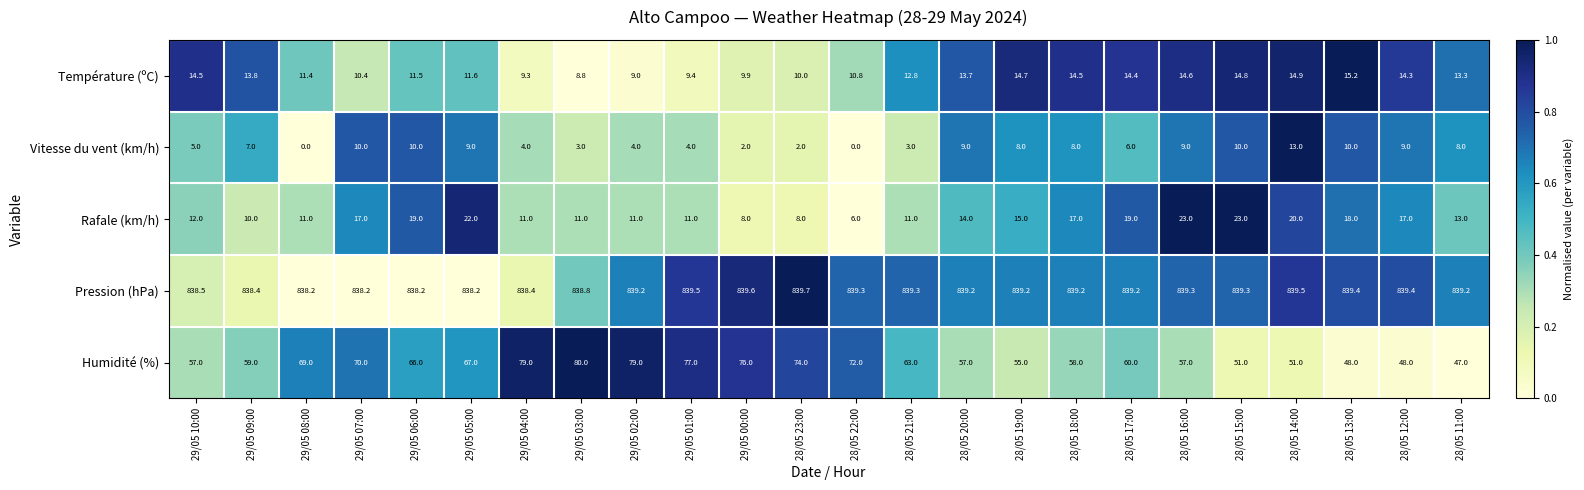

True or false: Rafale (km/h) has a value of 23.0 at 28/05 16:00.

True